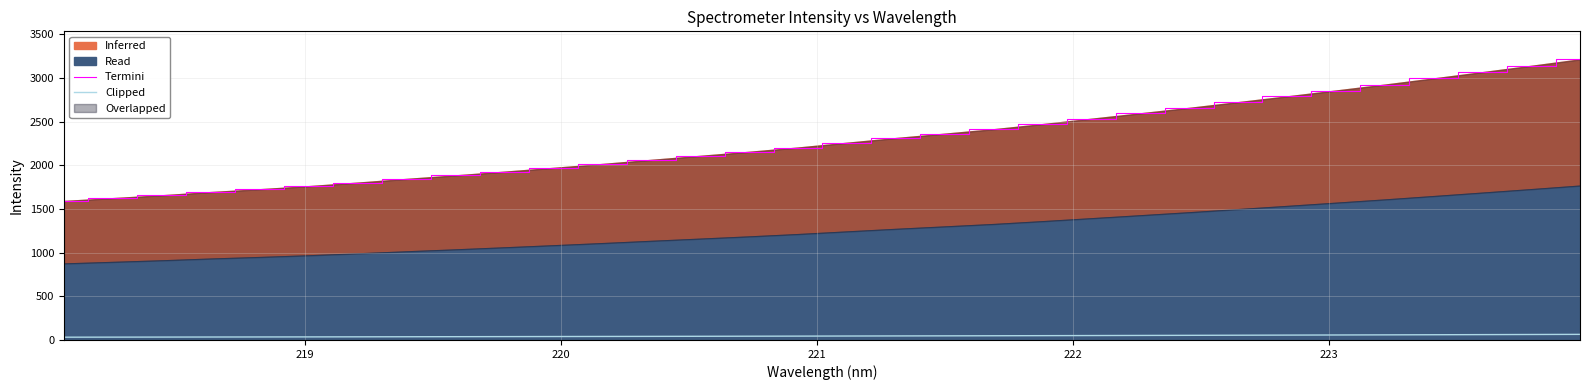

How many data points in Termini are above 2258?

16